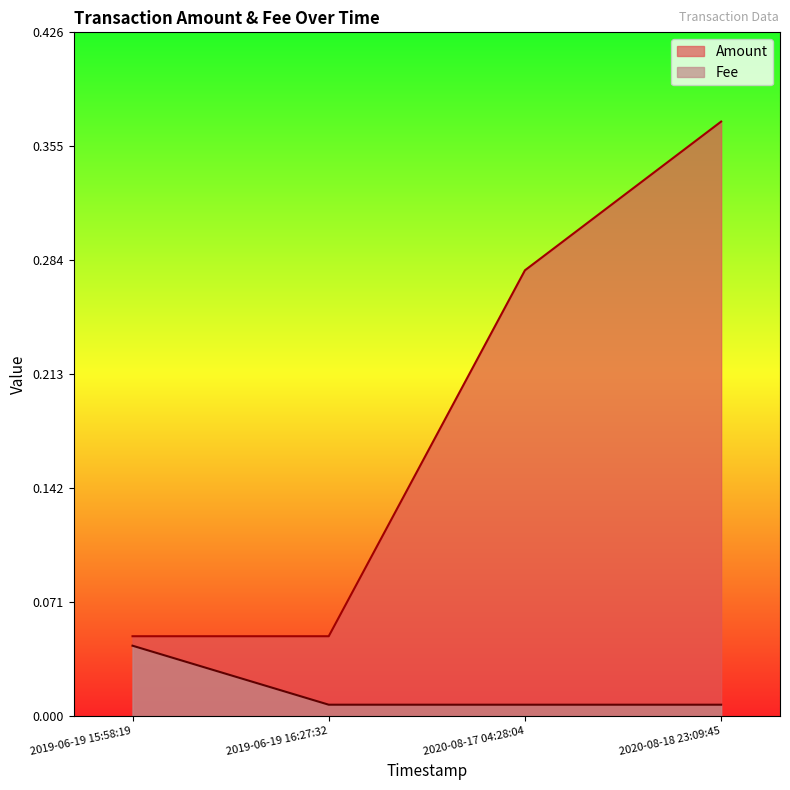

At which label is Fee closest to 0?

2020-08-18 23:09:45